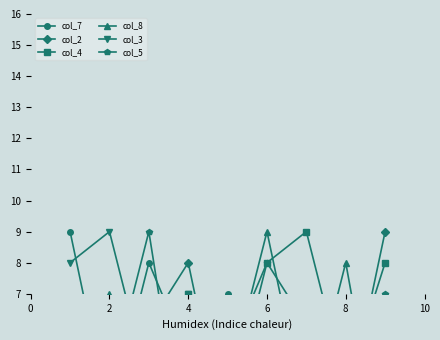

True or false: col_3 and col_7 intersect in this chart.

True